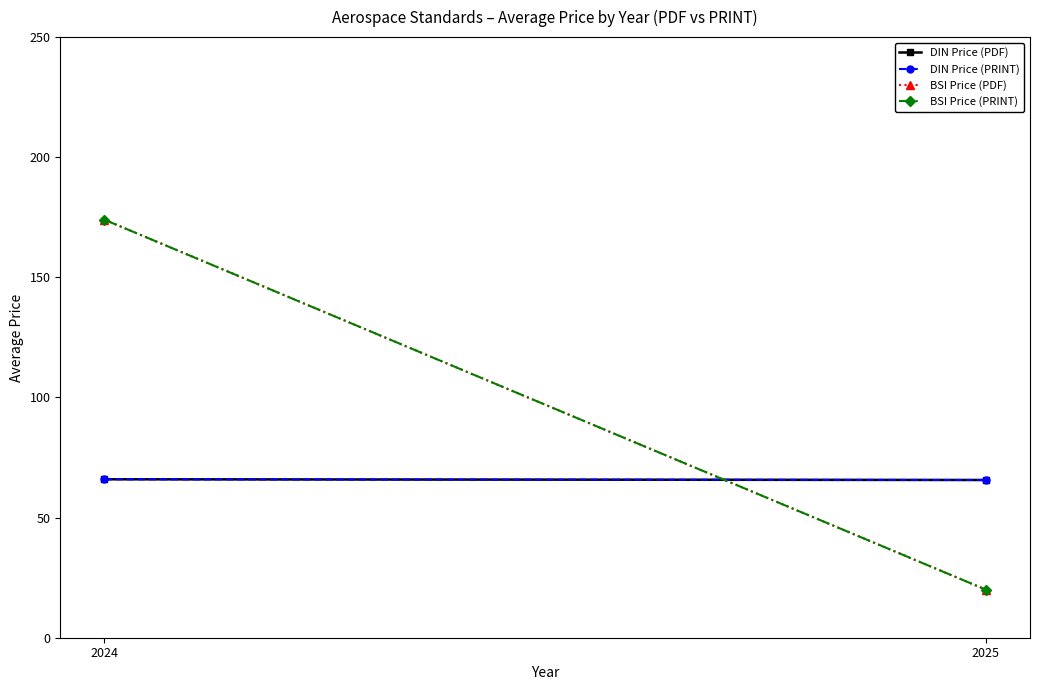

Which series has the largest range (max minus min)?

BSI Price (PDF)